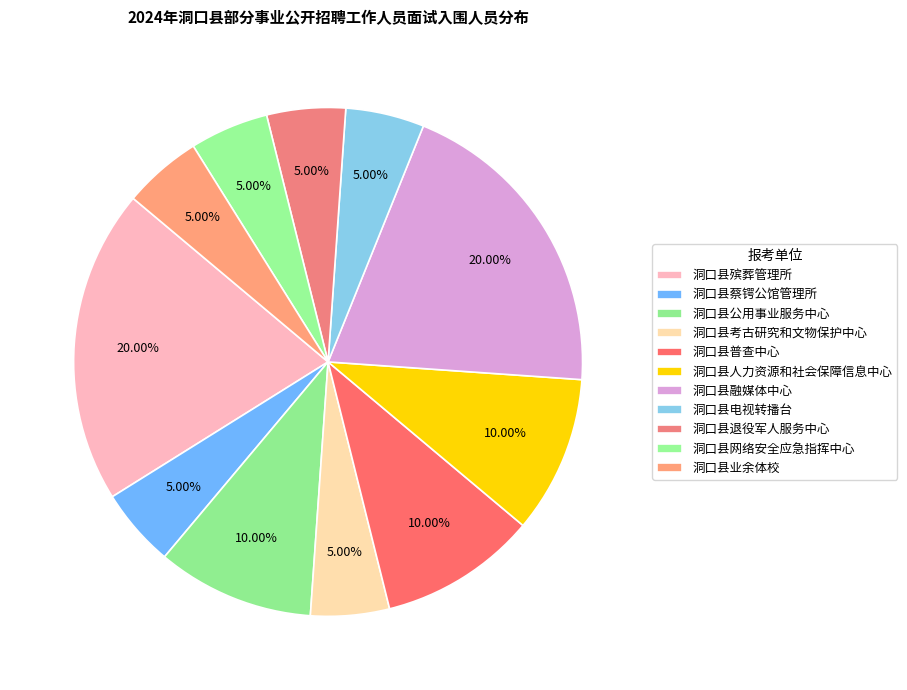

Is there any slice that represents more than half of the pie?

No